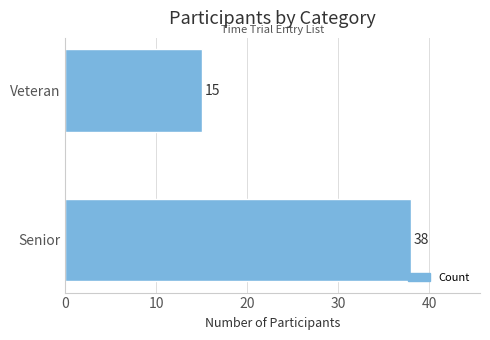

At which label is the value closest to 26?

Veteran